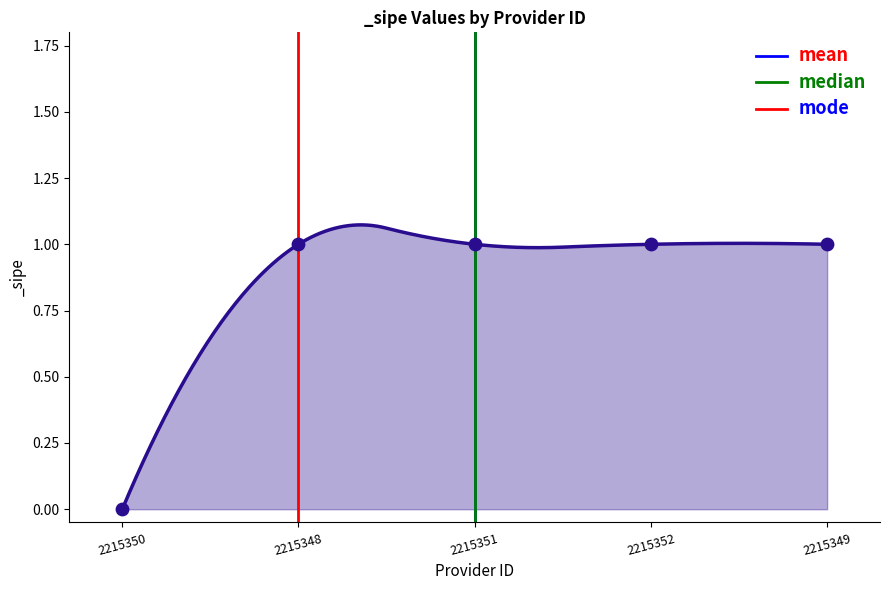

Which series has the largest total across all categories?

mean